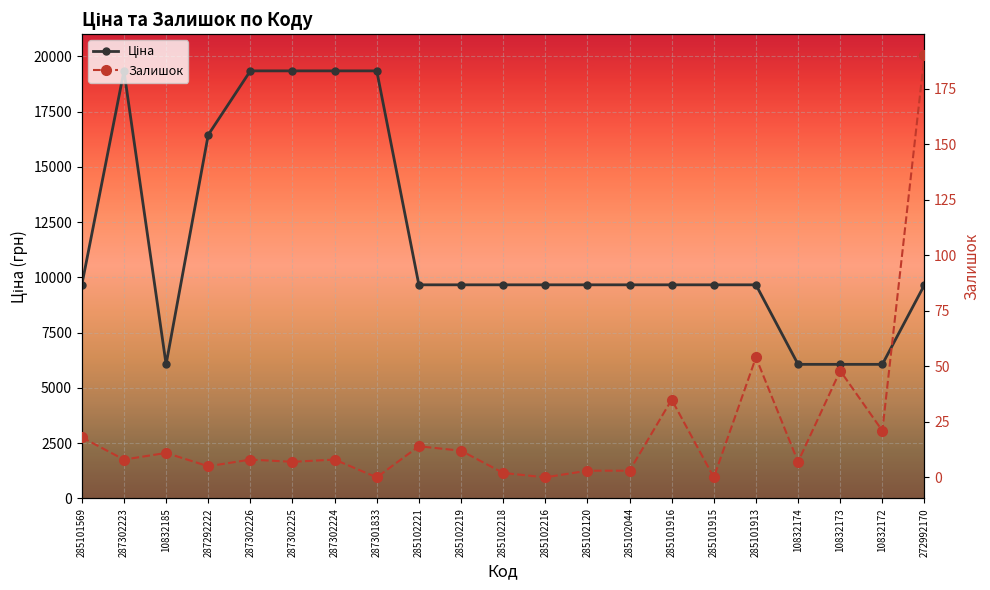

Reading left to right, list all the values displayed in this chart.

Ціна: 285101569=9664.7	287302223=19343.1	10832185=6067.2	287292222=16448.2	287302226=19343.1	287302225=19343.1	287302224=19343.1	287301833=19343.1	285102221=9664.7	285102219=9664.7	285102218=9664.7	285102216=9664.7	285102120=9664.7	285102044=9664.7	285101916=9664.7	285101915=9664.7	285101913=9664.7	10832174=6067.2	10832173=6067.2	10832172=6067.2	272992170=9664.7
Залишок: 285101569=18.0	287302223=8.0	10832185=11.0	287292222=5.0	287302226=8.0	287302225=7.0	287302224=8.0	287301833=0.0	285102221=14.0	285102219=12.0	285102218=2.0	285102216=0.0	285102120=3.0	285102044=3.0	285101916=35.0	285101915=0.0	285101913=54.0	10832174=7.0	10832173=48.0	10832172=21.0	272992170=190.0